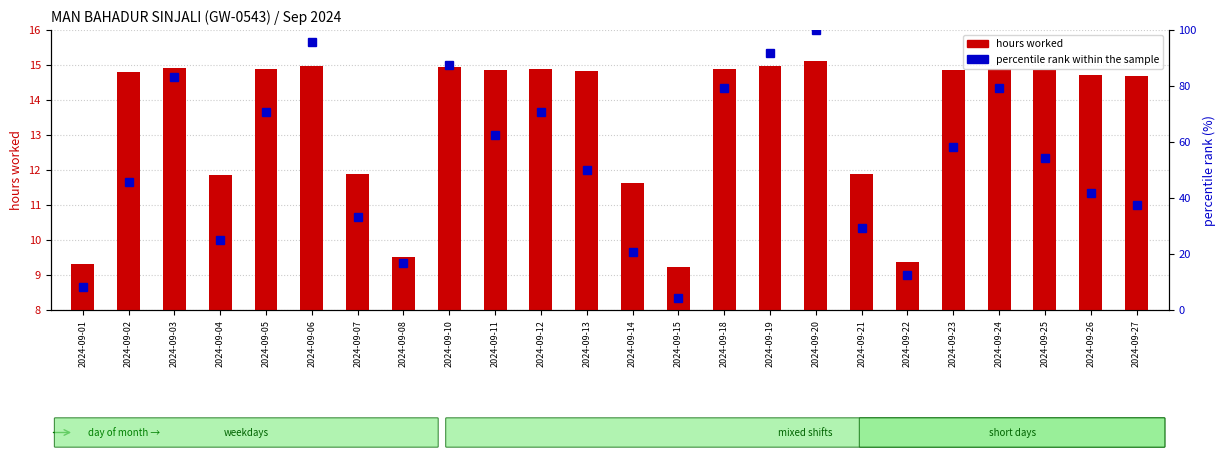

Rank the series at 2024-09-19 from highest to lowest value.

percentile rank within the sample, hours worked